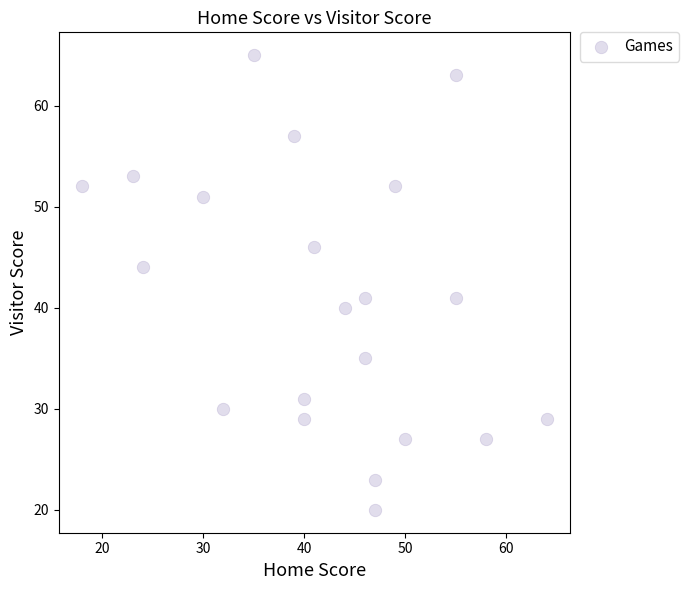

What is the range of Y values (max minus min)?

45